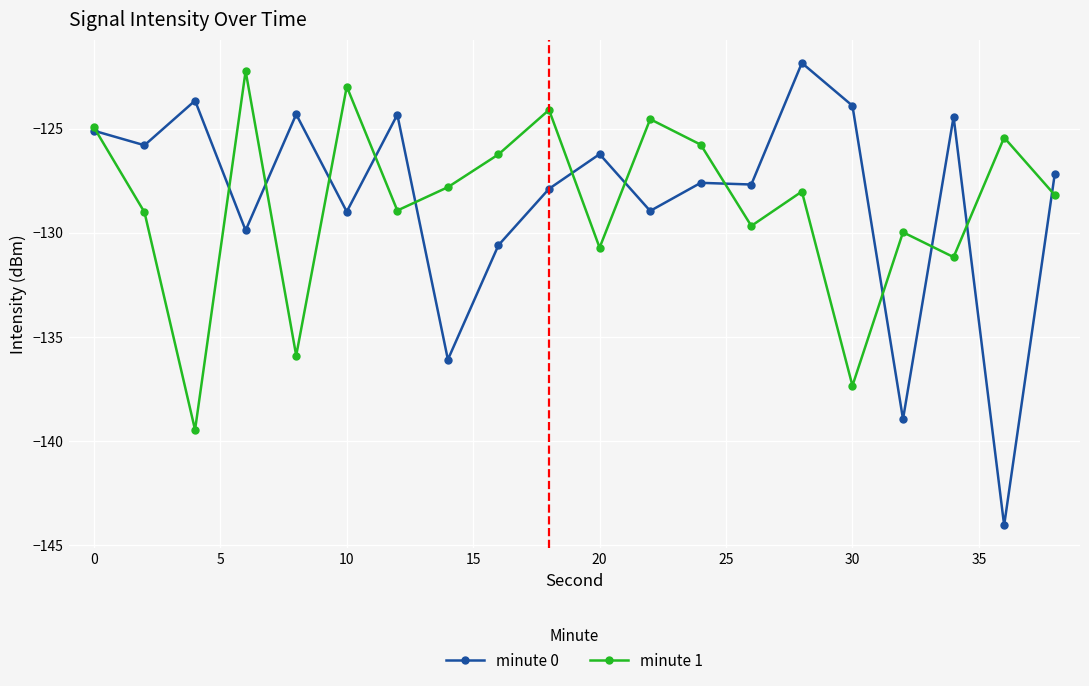

What is the greatest value displayed?

-121.8